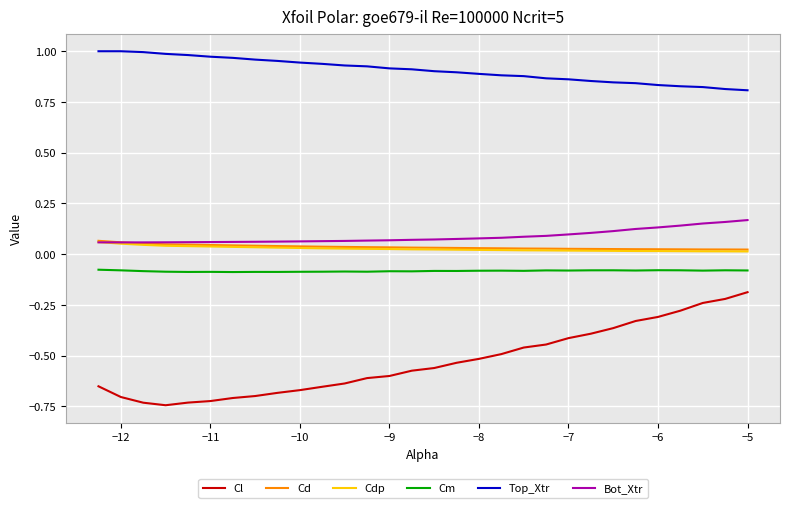

What is the sum of all Cm values?

-2.5